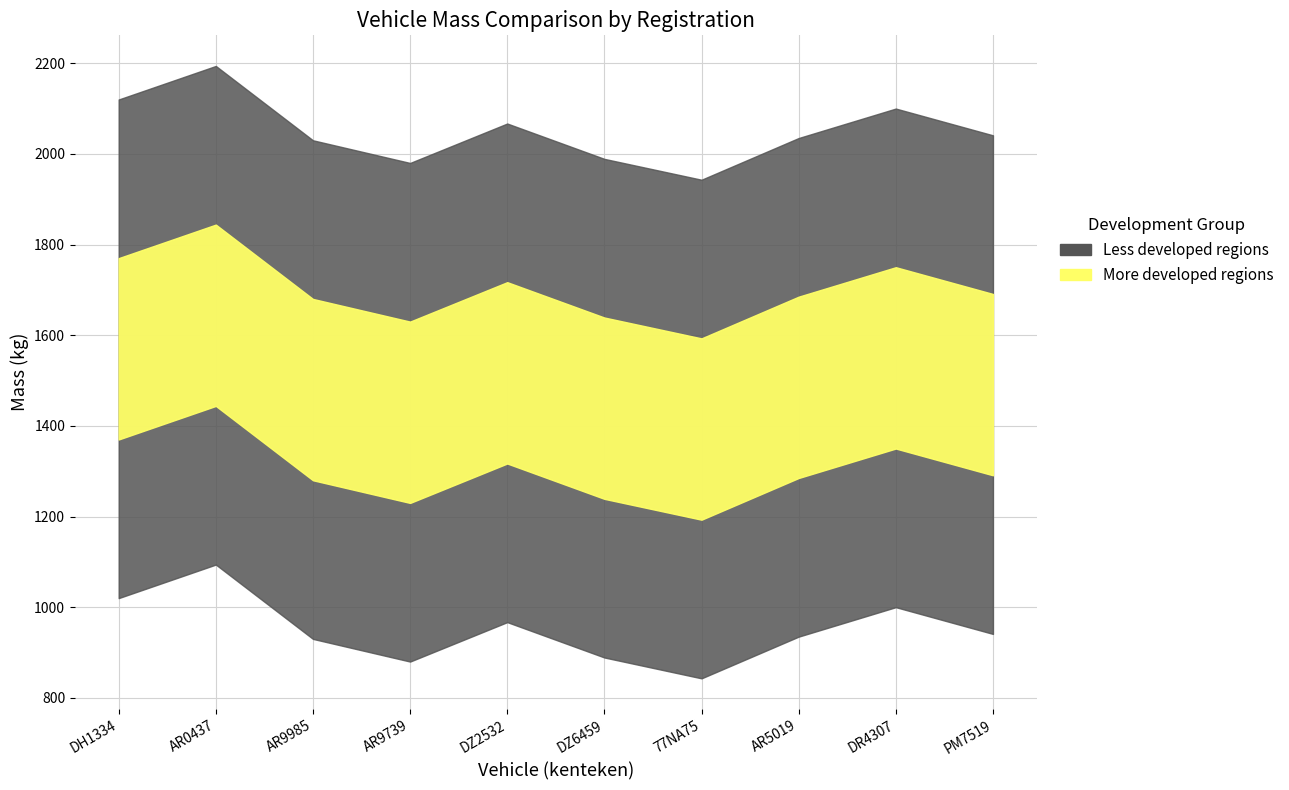

At which label is massa_ledig_voertuig closest to 1468?

DZ2532